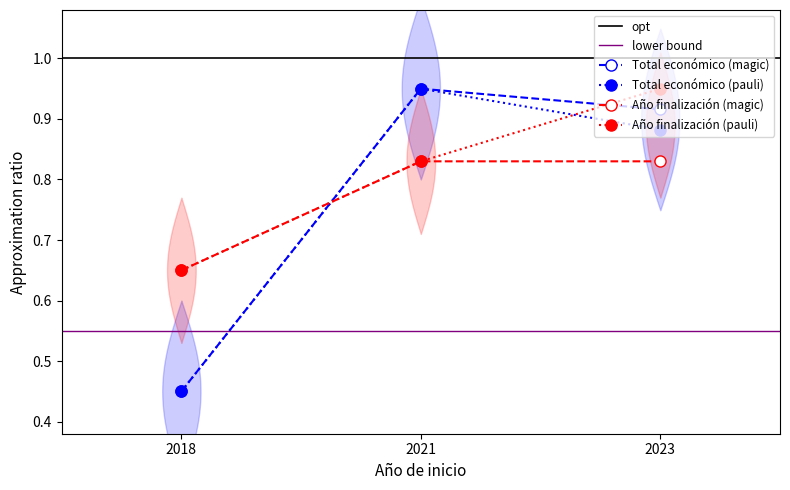

What is the value of the Total económico (filled) point at the 3rd from the left?

0.9